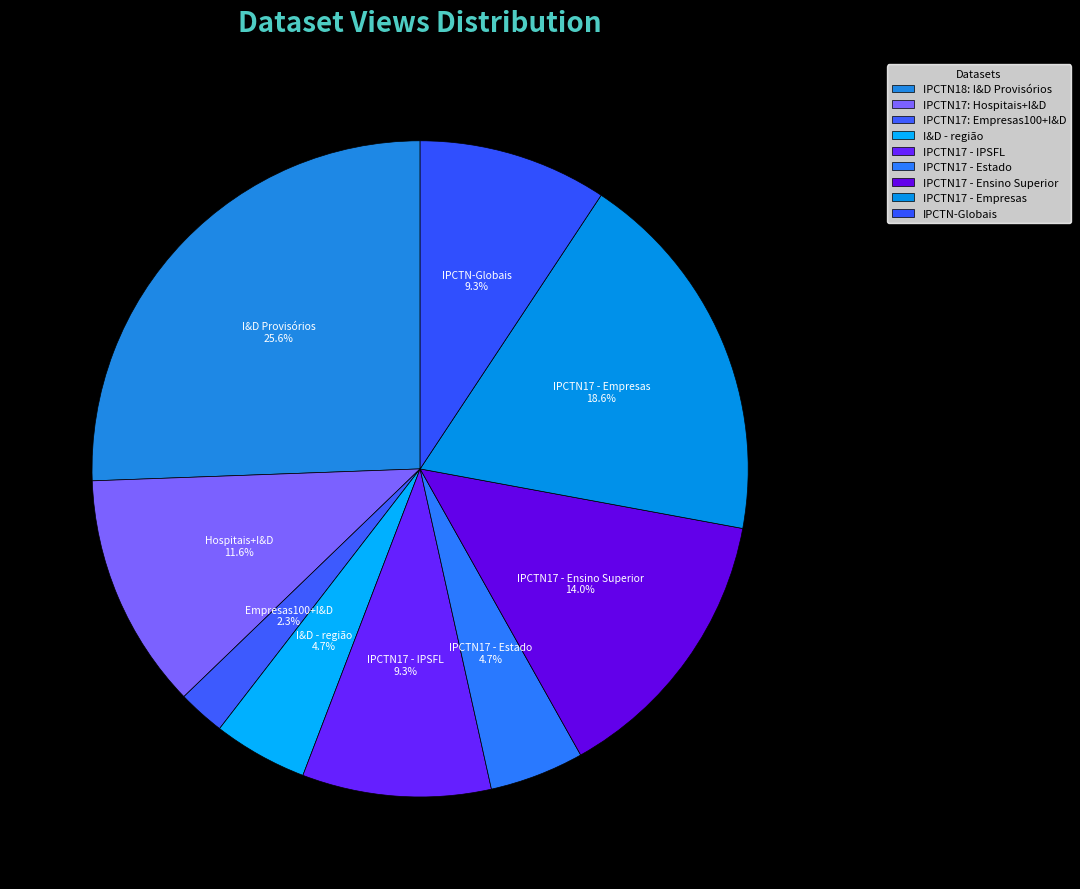

To the nearest percent, what portion does IPCTN17 - IPSFL represent?

9%